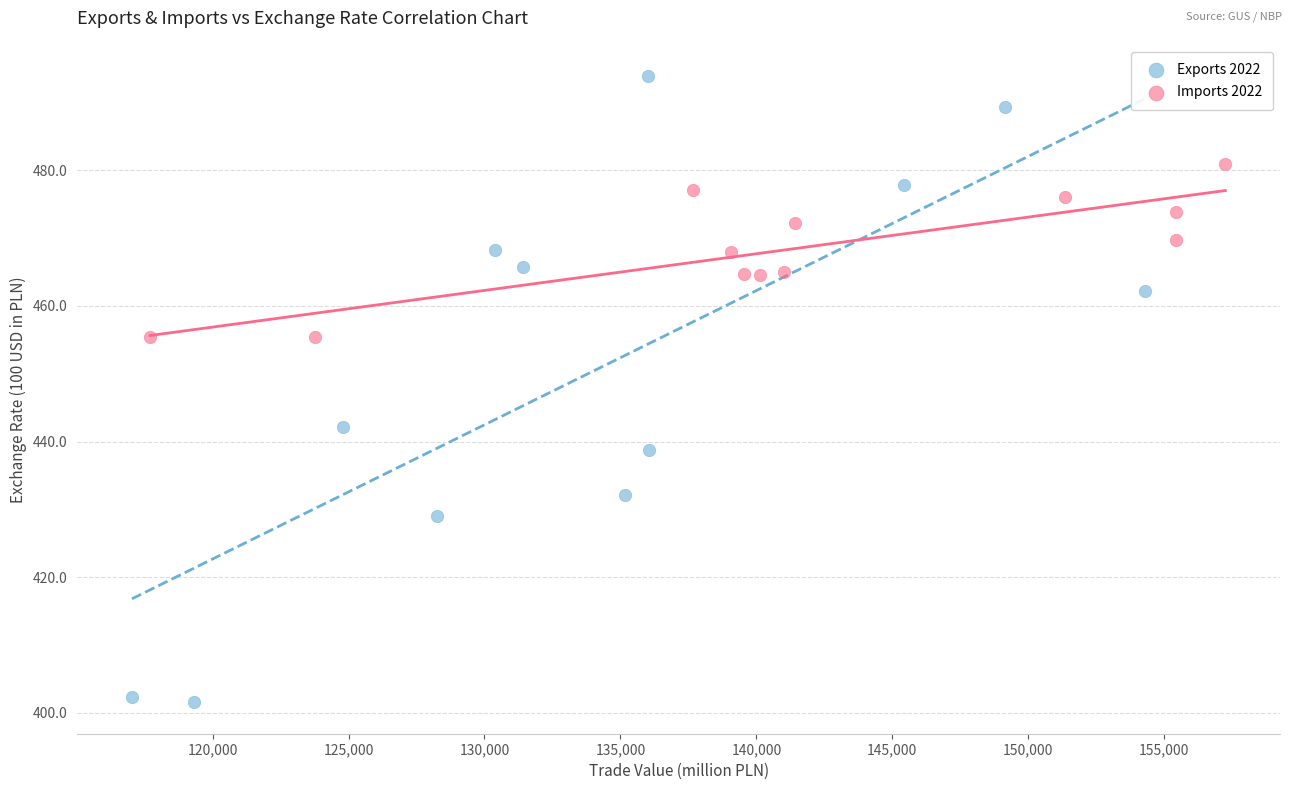

Which series has the widest spread of Y values?

Exports 2022